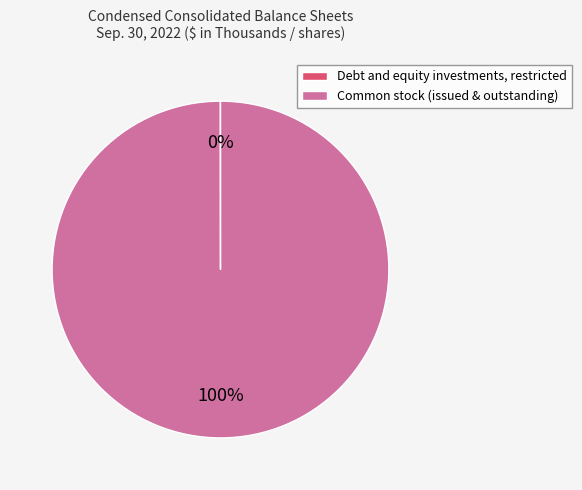

Is there a majority slice in this chart?

Yes